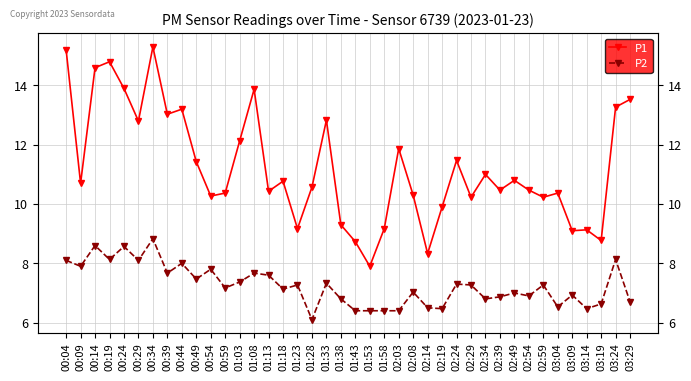

What is the difference between the maximum and minimum values in the P1 series?

7.4